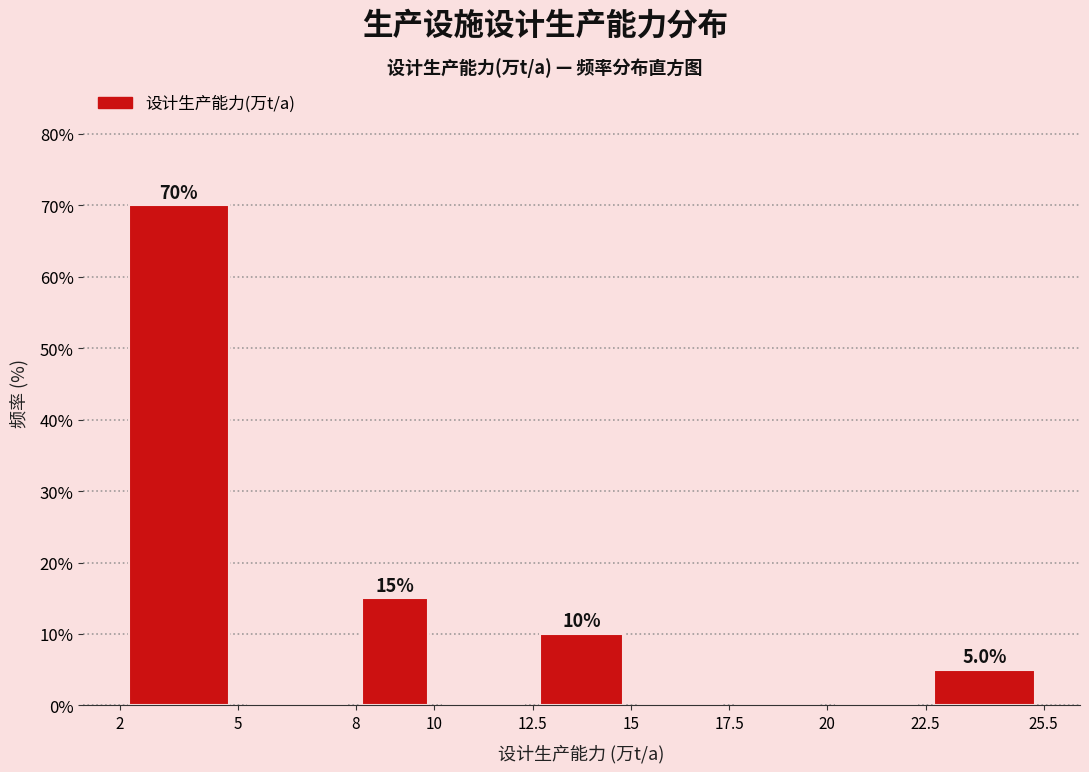

Over which range of the x-axis is the bar tallest?

2 to 5